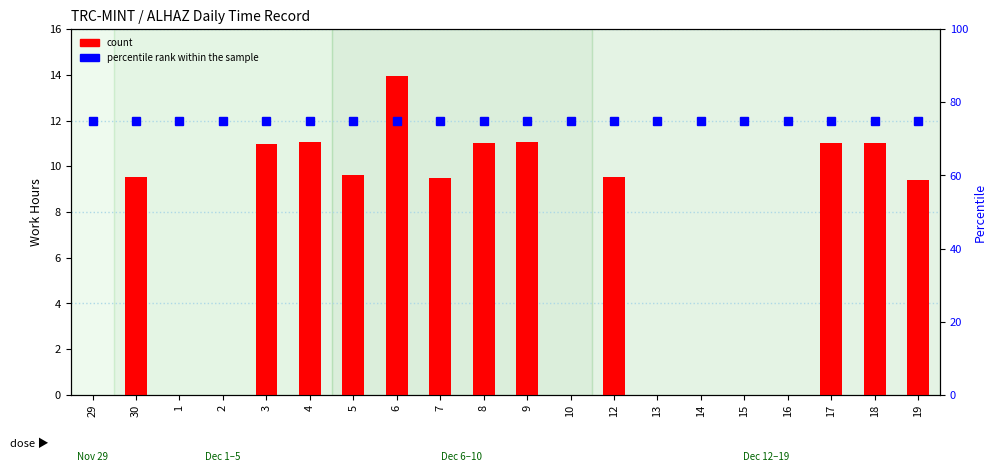

Does the chart contain any negative values?

No